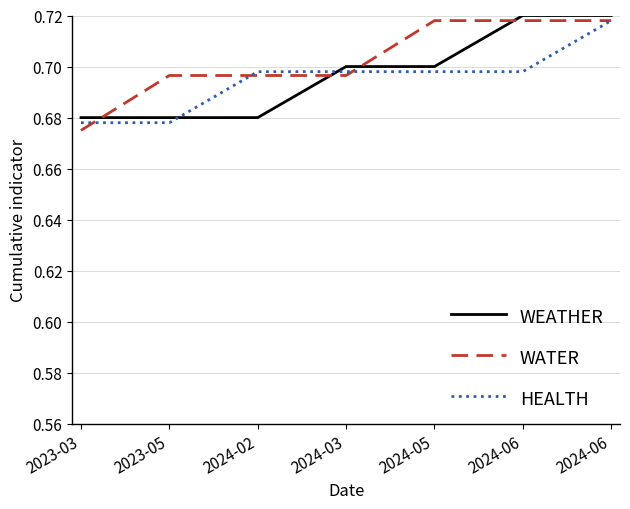

True or false: WATER has a value of 0.4 at 2024-03.

False